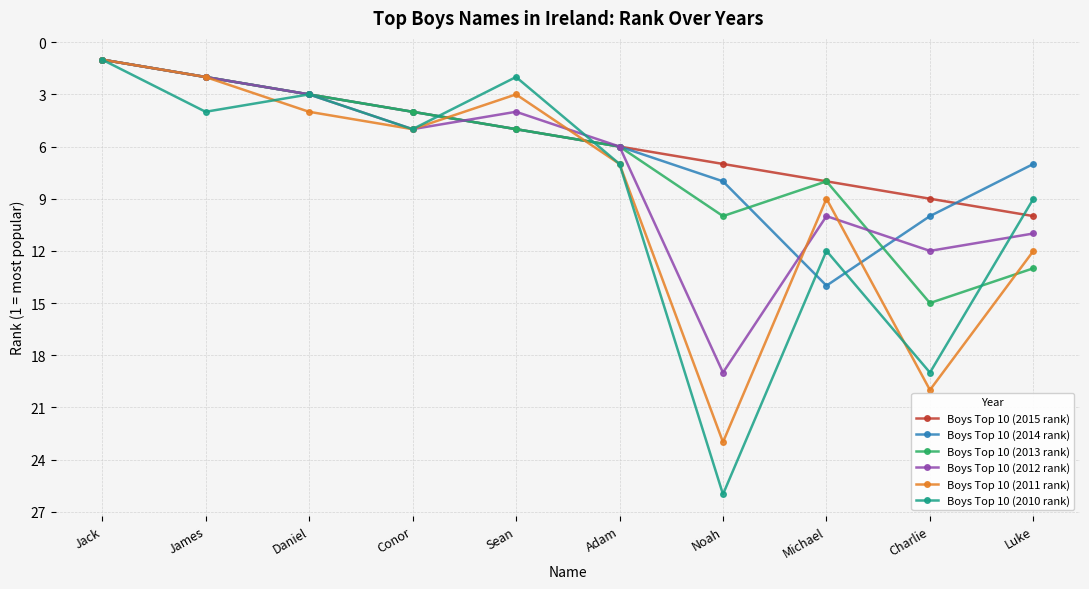

Count the number of categories in the chart.

10